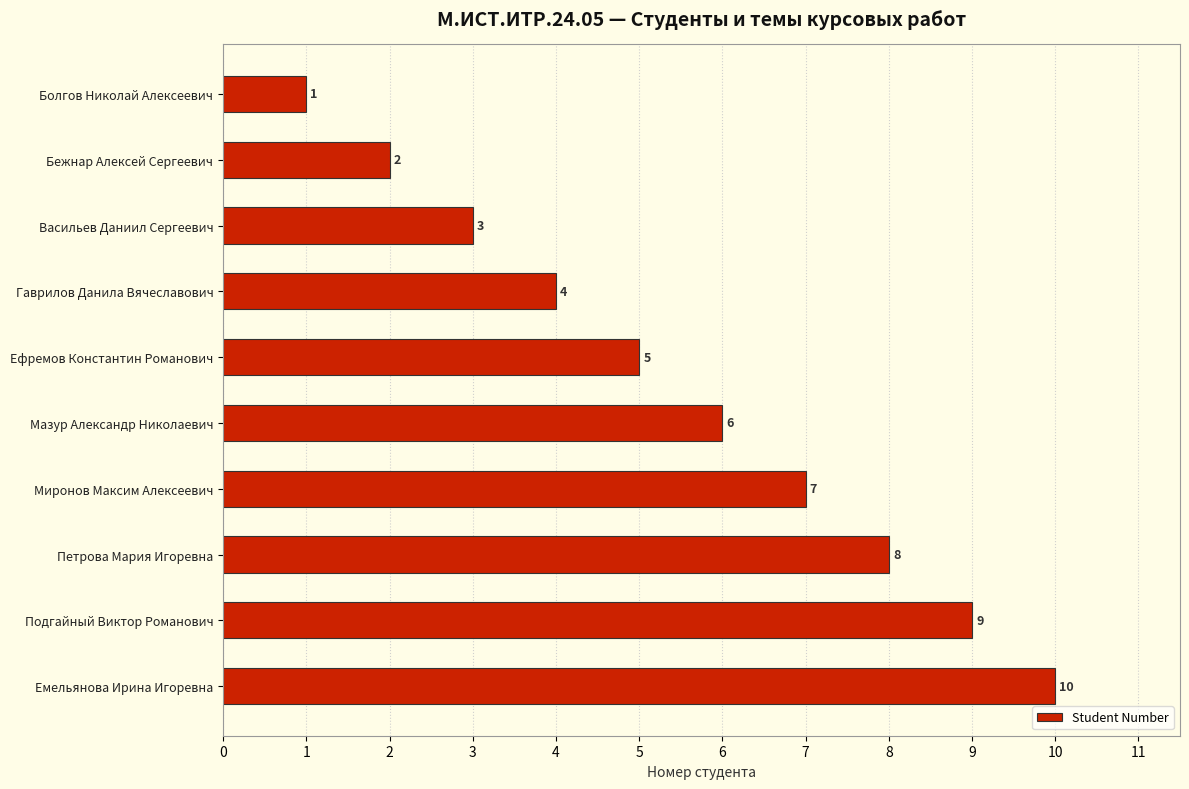

Are the bars horizontal?

Yes